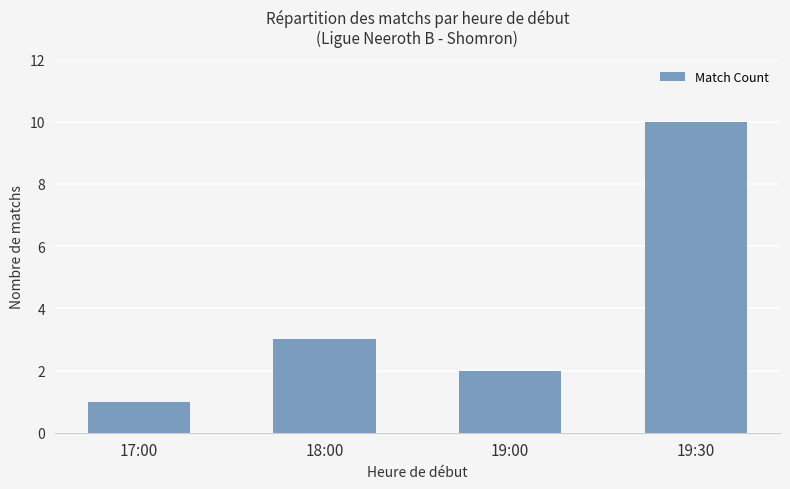

What is the difference between the values at 17:00 and 19:00?

1